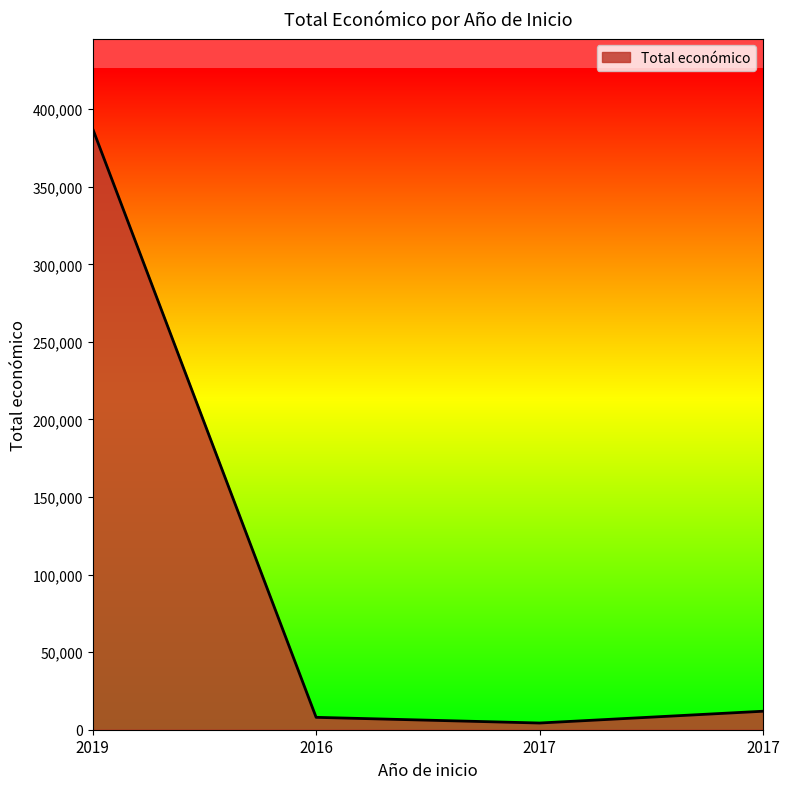

At which category does the chart reach its minimum across all series?

2017